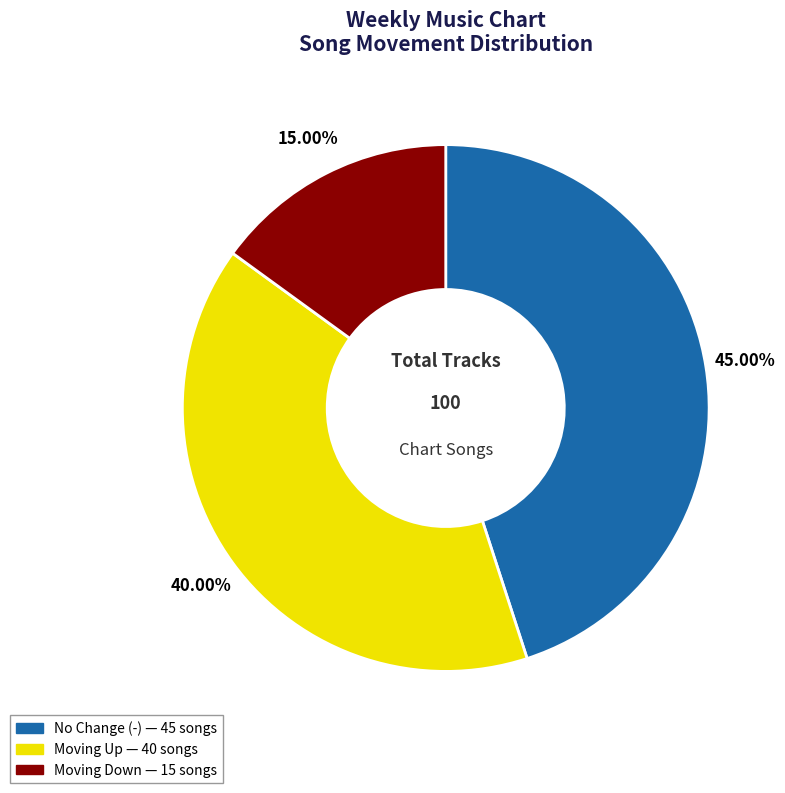

Does any single category account for the majority?

No